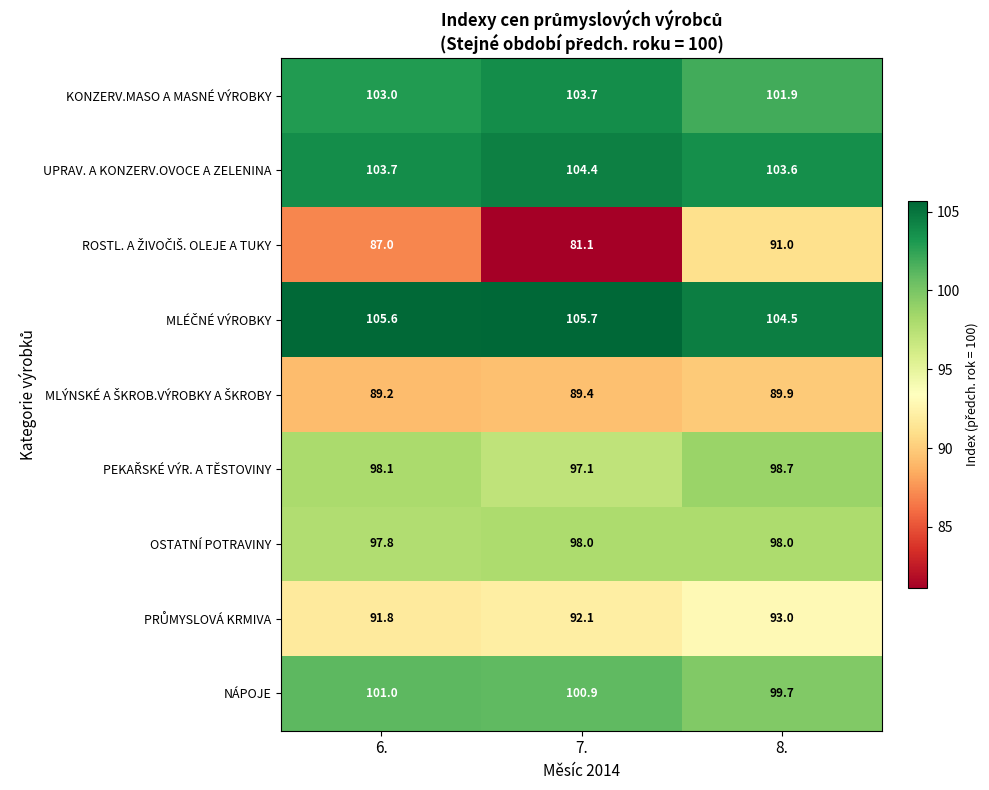

What is the sum of the NÁPOJE values at 8. and 7.?

200.6